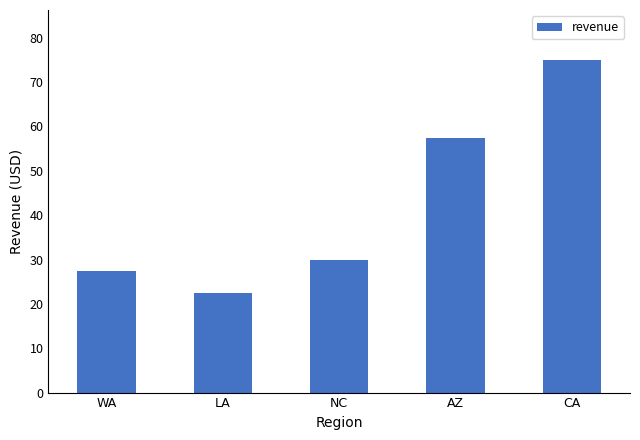

List the labels in order of value, smallest first.

LA, WA, NC, AZ, CA